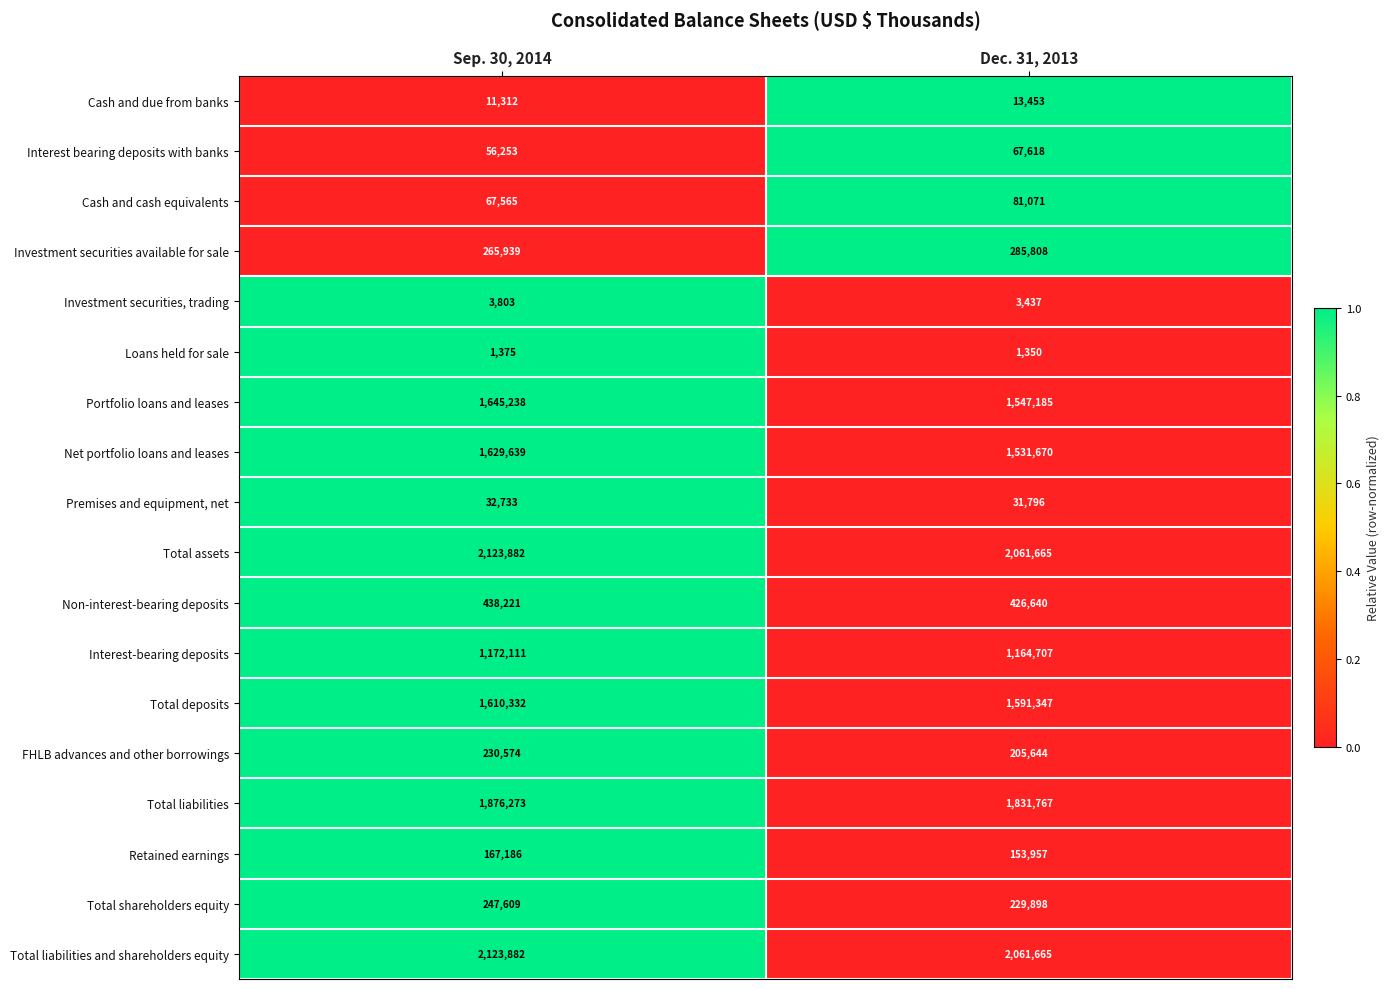

Rank the categories by Total liabilities and shareholders equity value from lowest to highest.

Dec. 31, 2013, Sep. 30, 2014